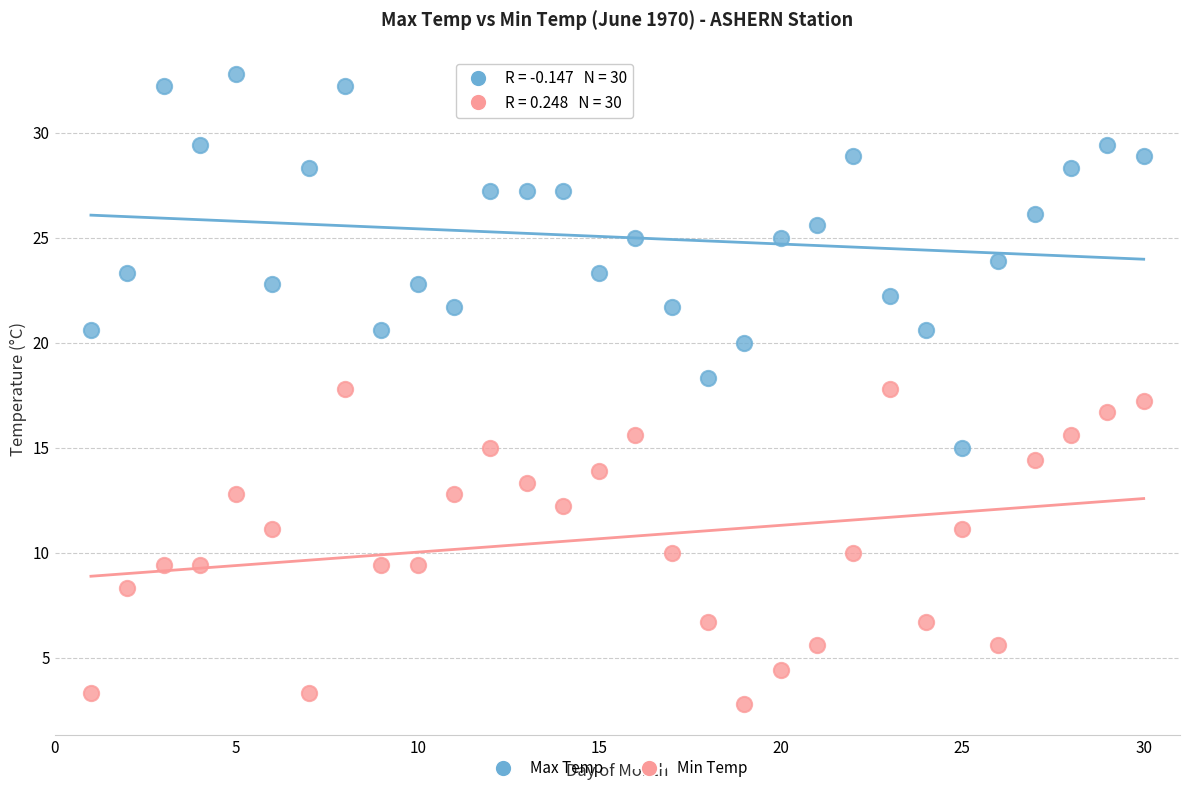

What are all the series names shown in the legend?

Max Temp, Min Temp